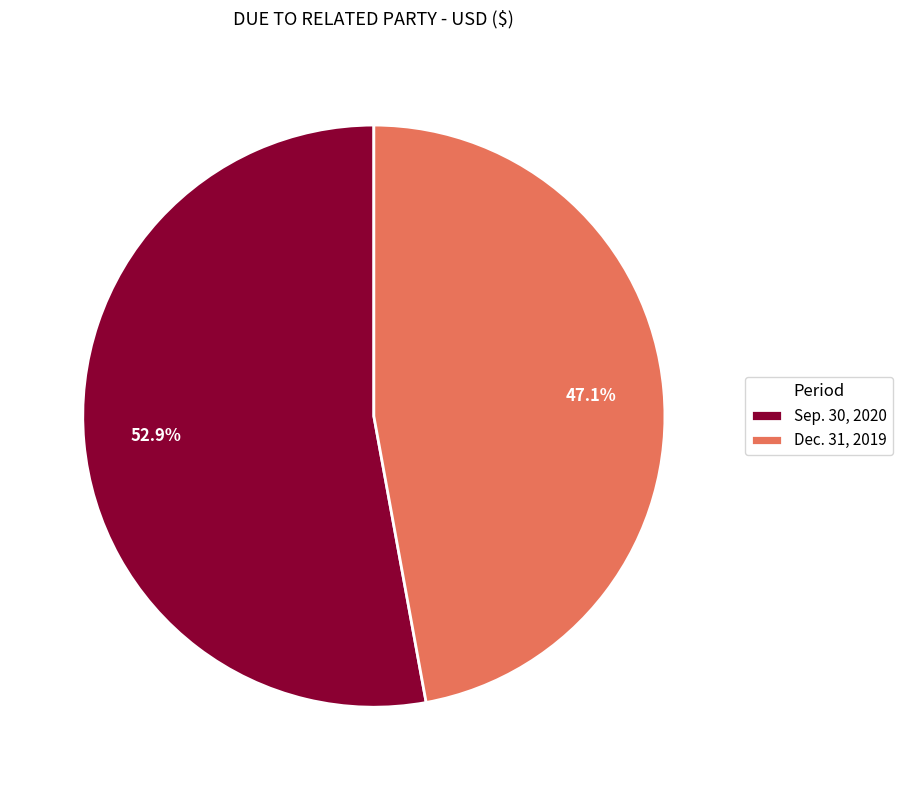

Approximately how many times larger is the value at Dec. 31, 2019 compared to Sep. 30, 2020?

0.9